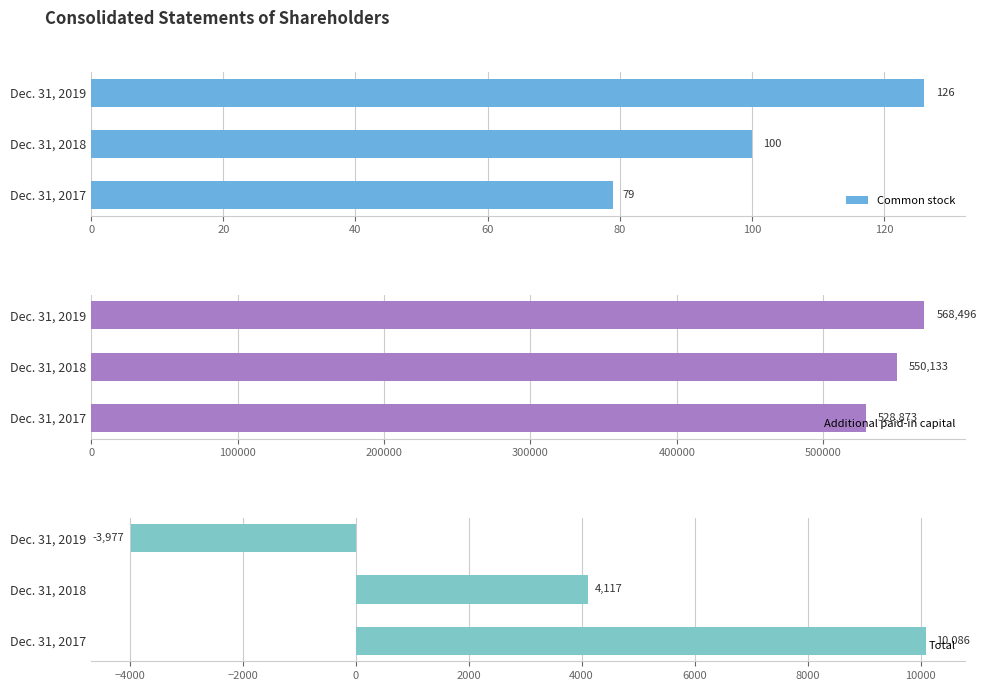

List the labels in order of Additional paid-in capital value, smallest first.

Dec. 31, 2017, Dec. 31, 2018, Dec. 31, 2019